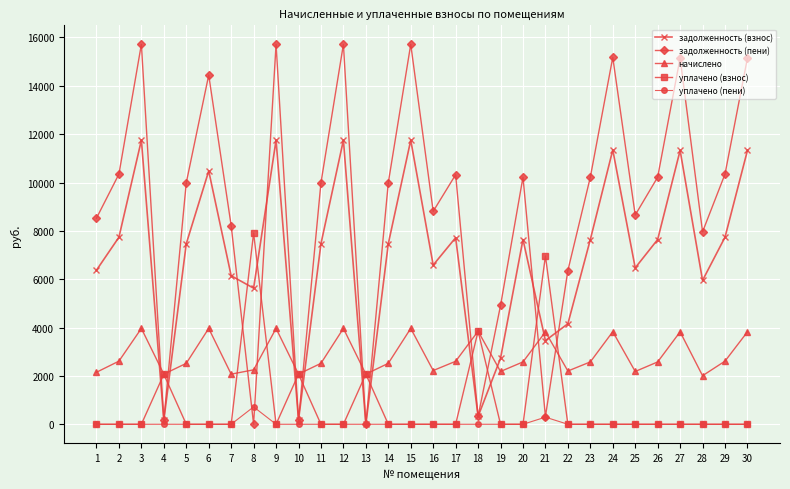

At which label does задолженность (взнос) reach its minimum?

13